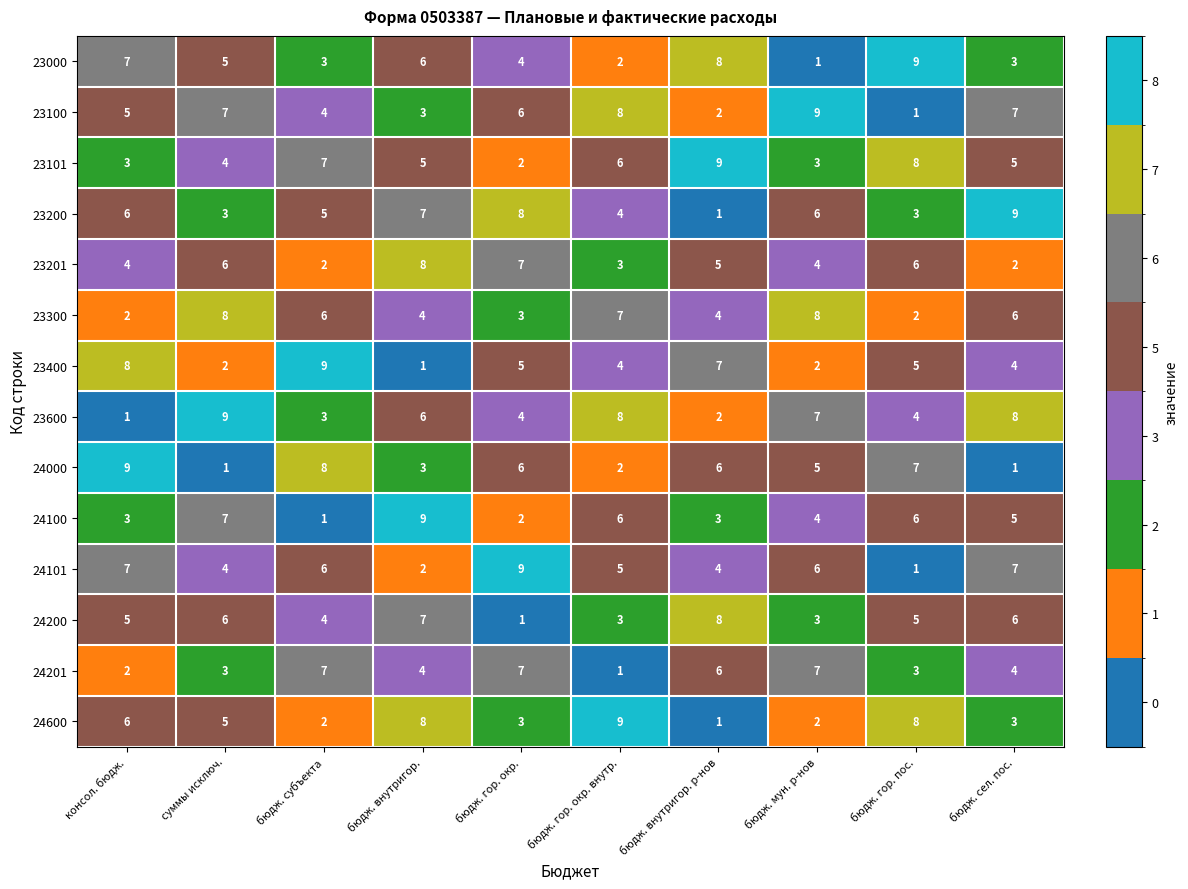

At which label does 23600 first exceed 6?

суммы исключ.